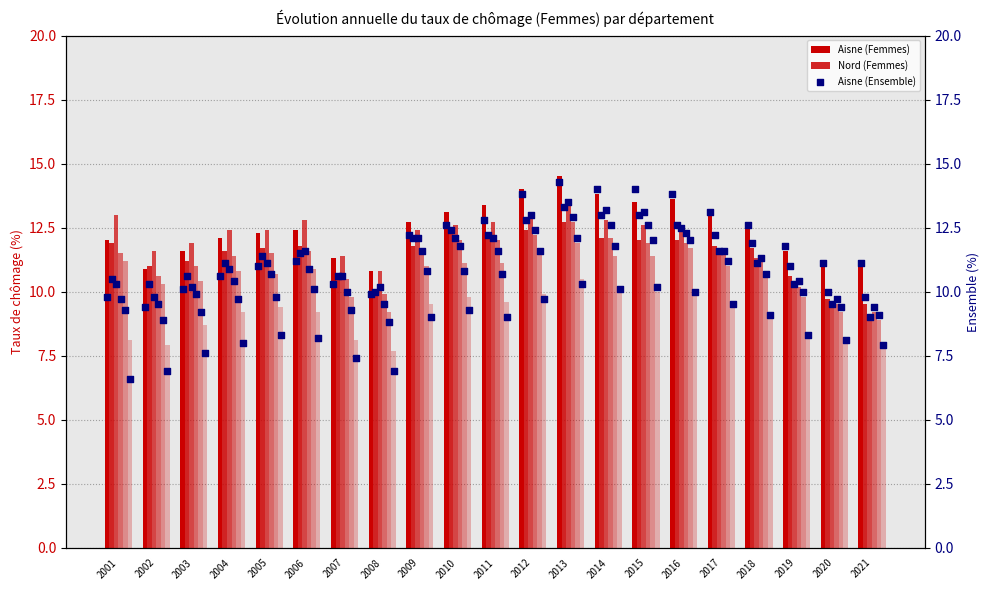

At how many categories does at least one series exceed 13?

8